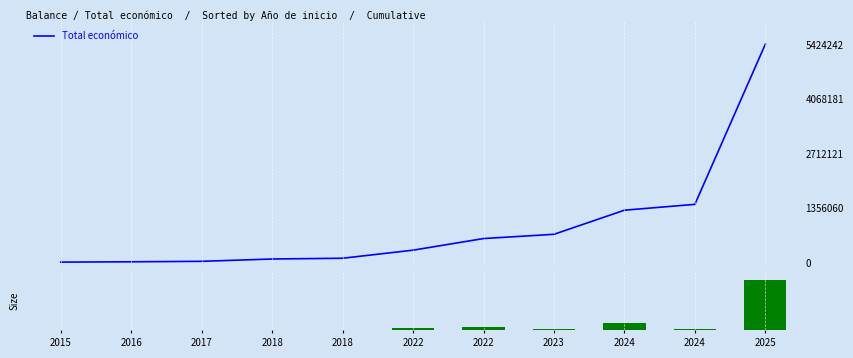

What is the spread (max minus min) of values at 2024?

706143